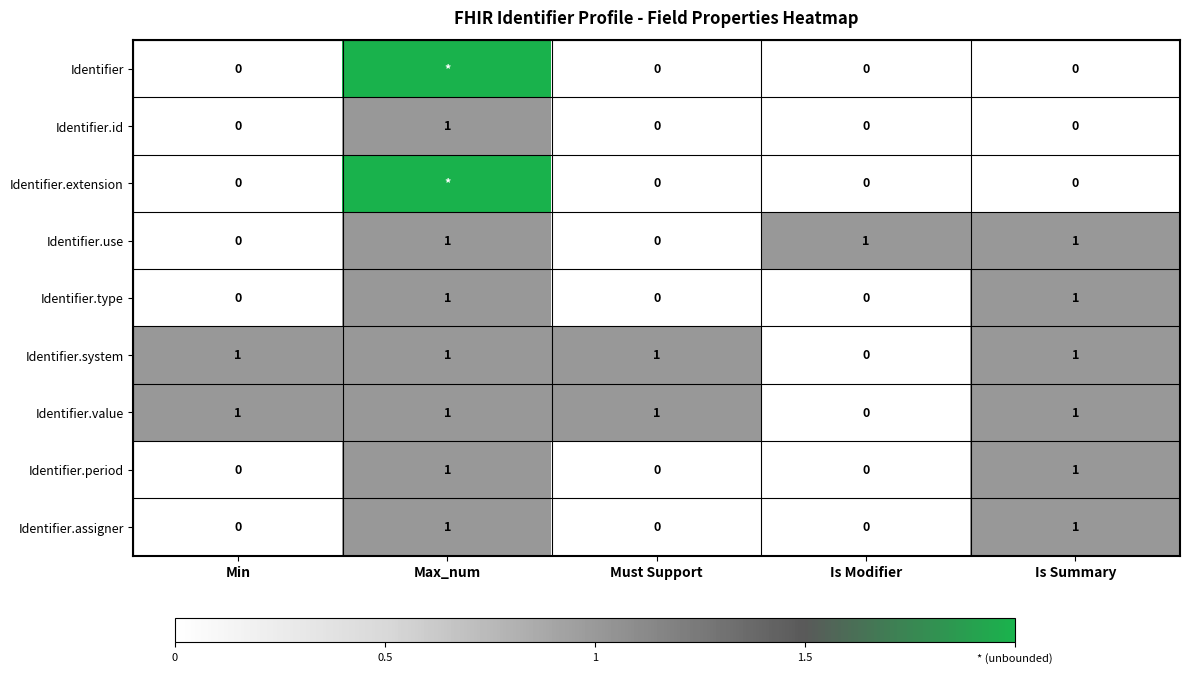

True or false: Identifier.period has a value of -1 at Is Modifier.

False